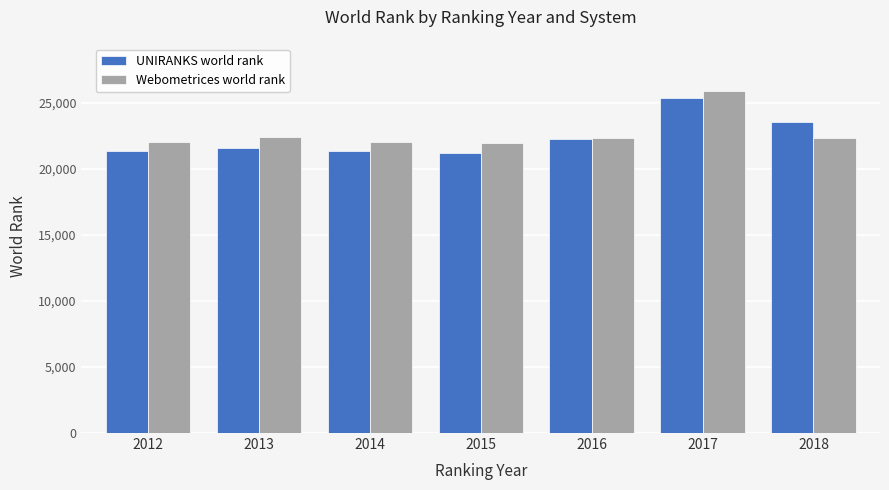

What is the minimum value shown in the chart?

21207